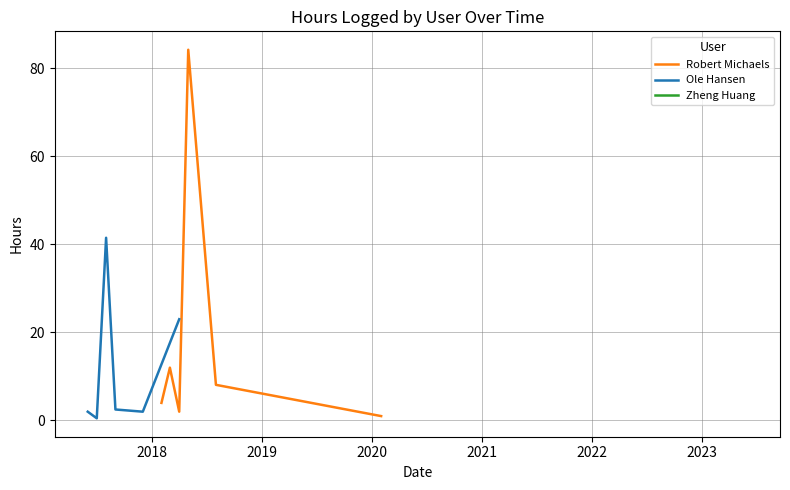

What is the highest value of the Robert Michaels series?

84.2